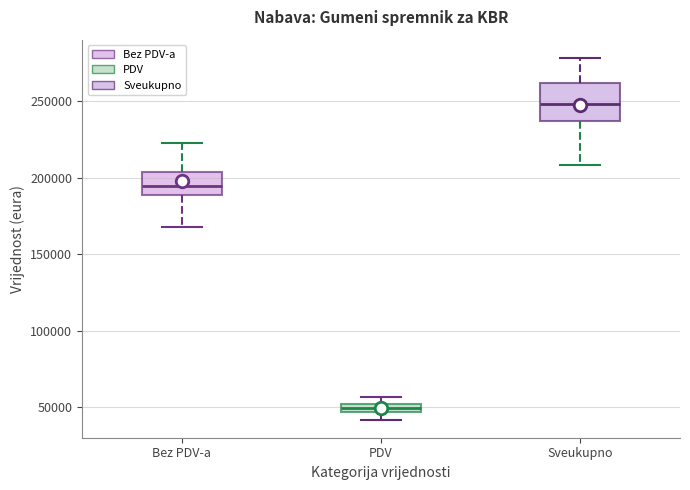

Comparing the boxes themselves (not the whiskers), which one is the tallest?

Sveukupno